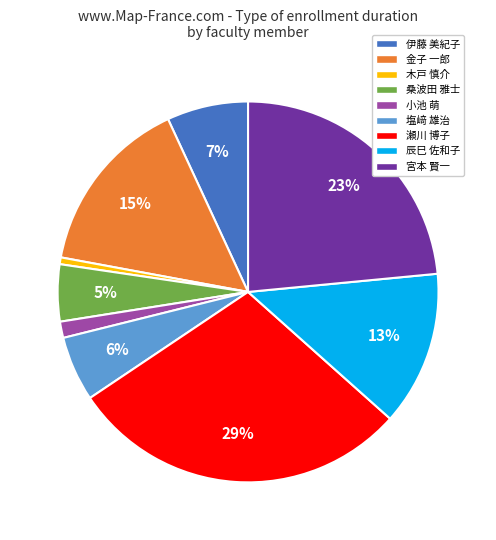

Approximately how many times larger is the value at 伊藤 美紀子 compared to 瀬川 博子?

0.2